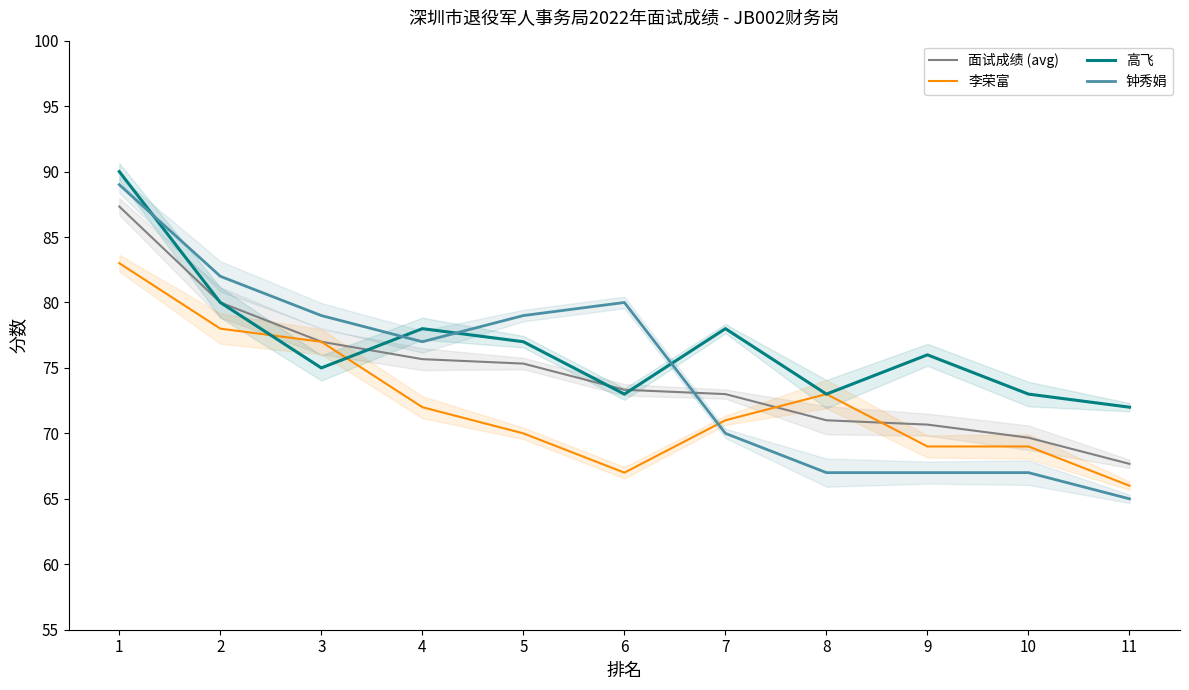

At which label is 面试成绩 (avg) closest to 77?

3